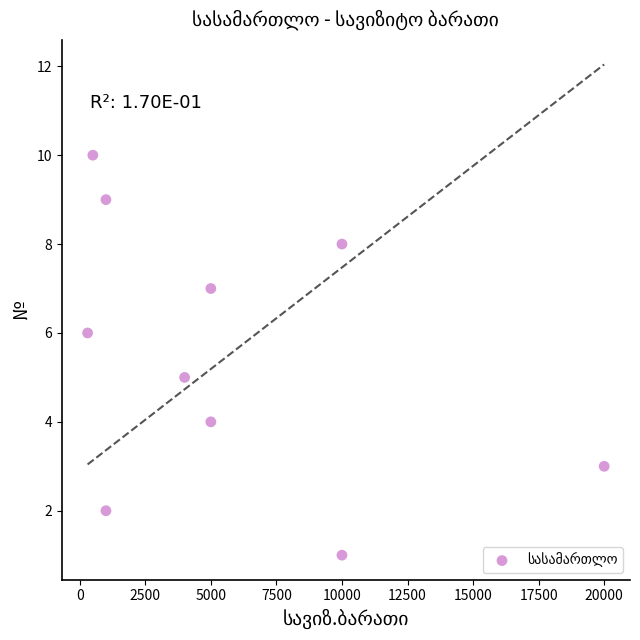

What is the average Y value?

6